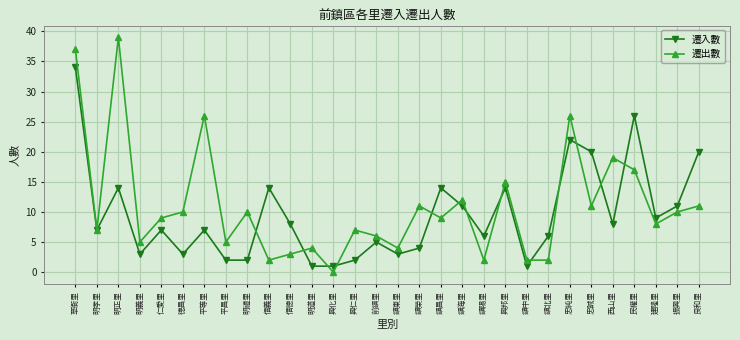

List the series in order of their peak value, highest first.

遷出數, 遷入數